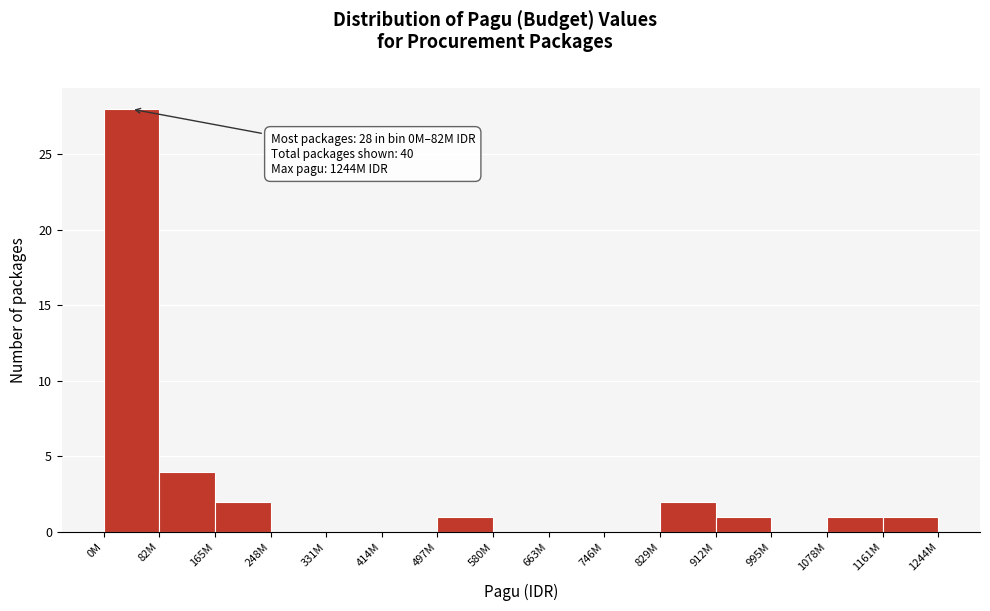

Reading right to left, what are all the values shown in this chart?

1161M=1	1078M=1	995M=0	912M=1	829M=2	746M=0	663M=0	580M=0	497M=1	414M=0	331M=0	248M=0	165M=2	82M=4	0M=28